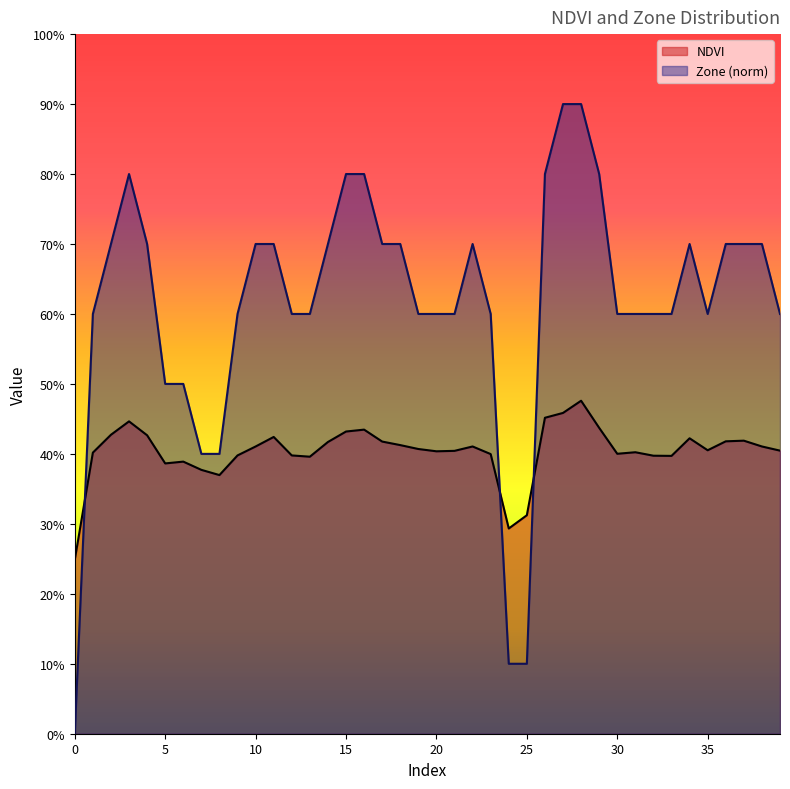

Between 3 and 31, which series saw the biggest shift?

Zone